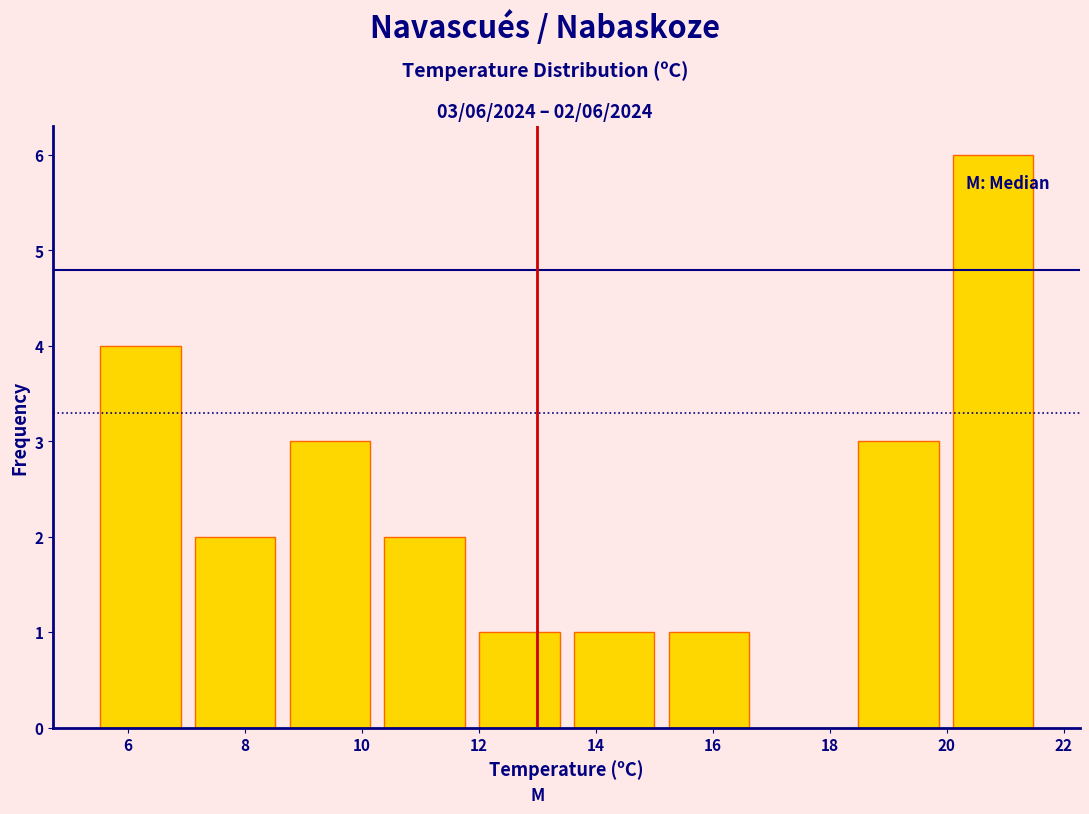

Over which range of the x-axis is the bar tallest?

19.98 to 21.60